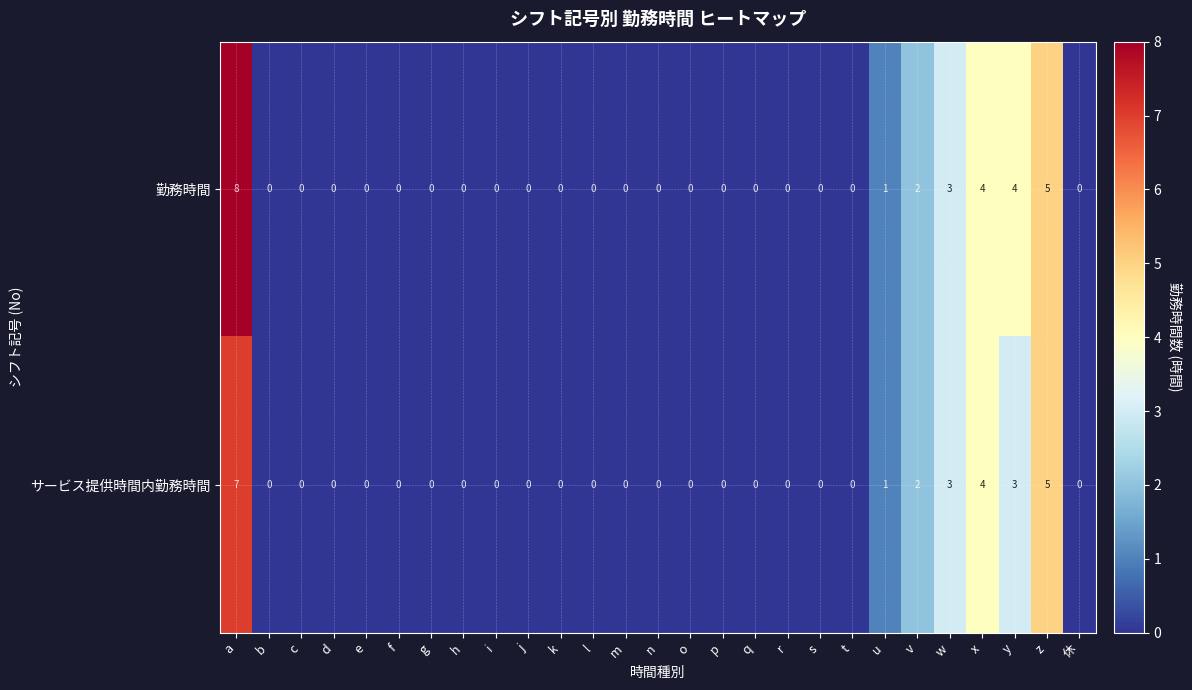

What is the greatest value displayed?

8